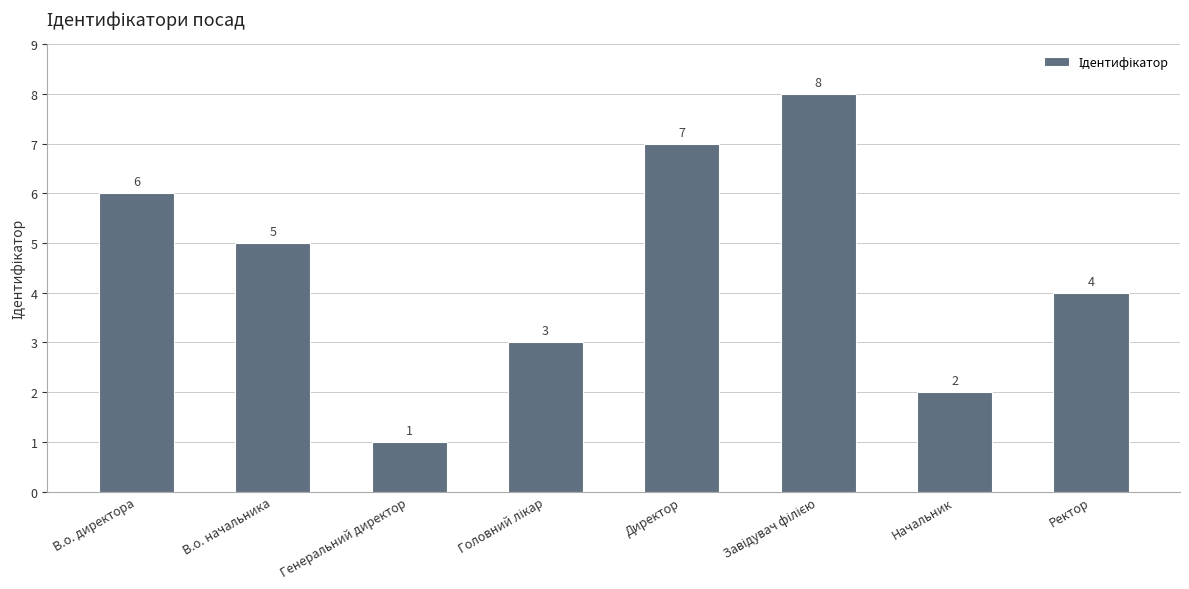

What is the maximum value shown in the chart?

8